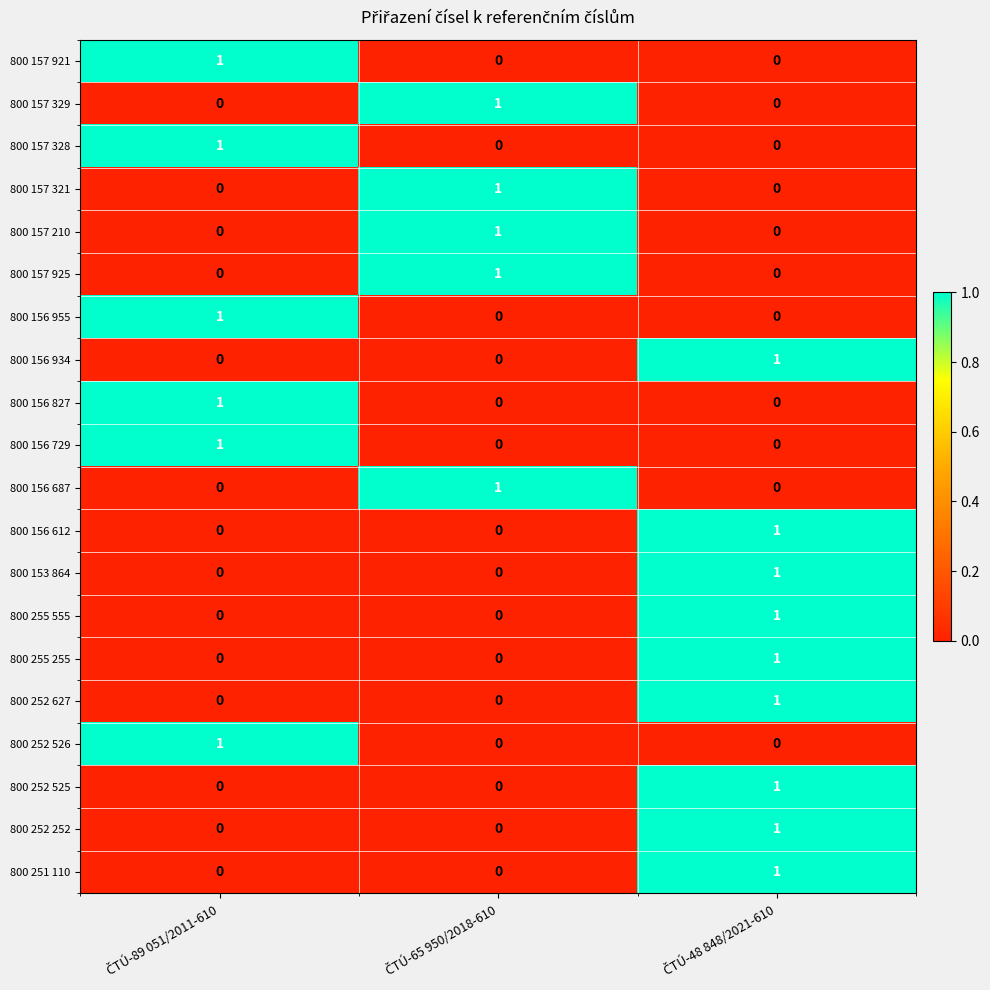

At how many categories does at least one series exceed 0?

3